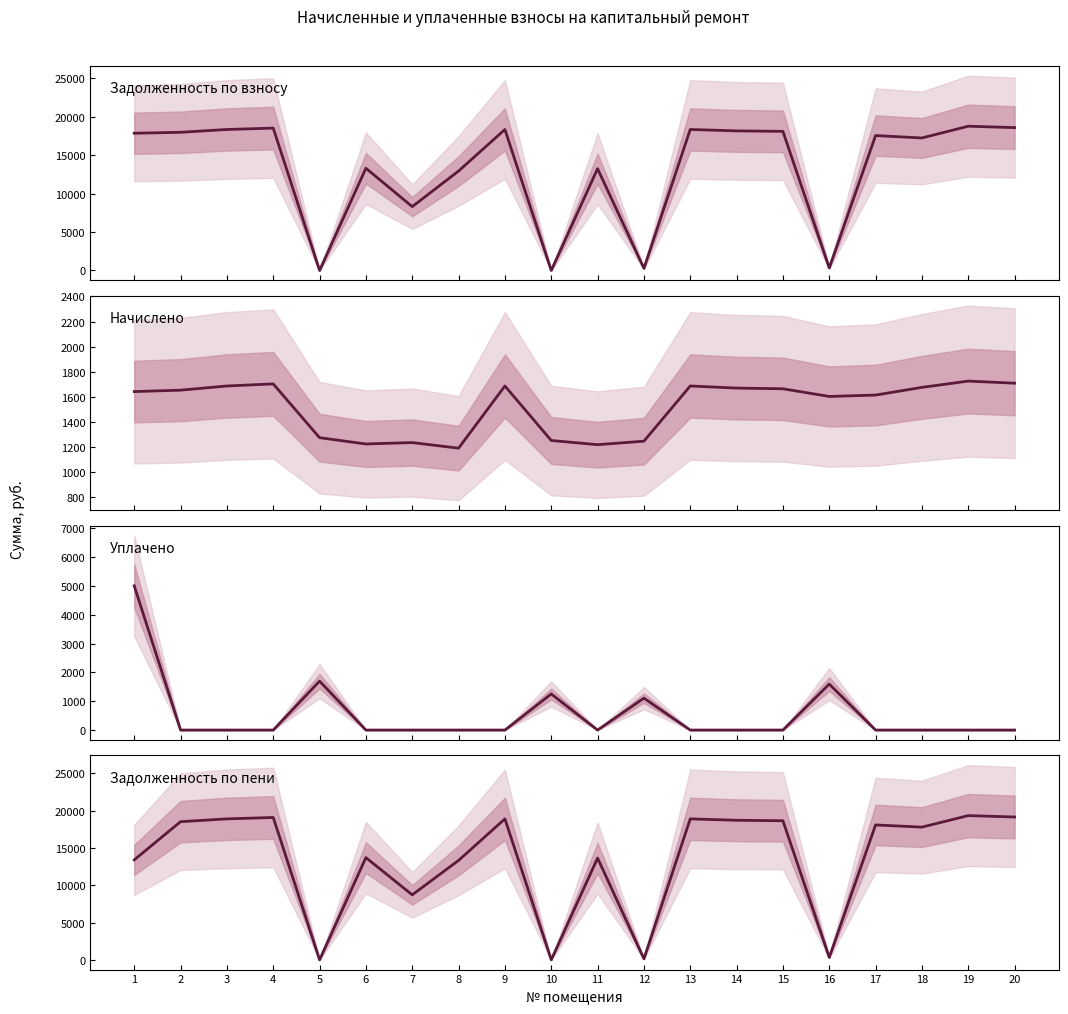

Reading left to right, list all the values displayed in this chart.

Задолженность по взносу: 1=17862.4	2=17983.7	3=18348.4	4=18530.6	5=0.0	6=13305.7	7=8309.0	8=12941.0	9=18348.4	10=0.0	11=13244.8	12=275.6	13=18348.4	14=18166.2	15=18105.2	16=328.1	17=17558.6	18=17245.8	19=18773.8	20=18591.2
Начислено: 1=1640.5	2=1651.7	3=1685.2	4=1701.9	5=1272.2	6=1222.0	7=1233.2	8=1188.5	9=1685.2	10=1249.9	11=1216.4	12=1244.3	13=1685.2	14=1668.4	15=1662.8	16=1601.5	17=1612.6	18=1674.0	19=1724.2	20=1707.5
Уплачено: 1=5000.0	2=0.0	3=0.0	4=0.0	5=1696.0	6=0.0	7=0.0	8=0.0	9=0.0	10=1251.0	11=0.0	12=1106.1	13=0.0	14=0.0	15=0.0	16=1593.6	17=0.0	18=0.0	19=0.0	20=0.0
Задолженность по пени: 1=13409.2	2=18534.2	3=18910.1	4=19097.9	5=0.0	6=13713.1	7=8720.1	8=13337.2	9=18910.1	10=0.0	11=13650.2	12=138.3	13=18910.1	14=18722.3	15=18659.5	16=328.1	17=18096.2	18=17803.8	19=19348.5	20=19160.4